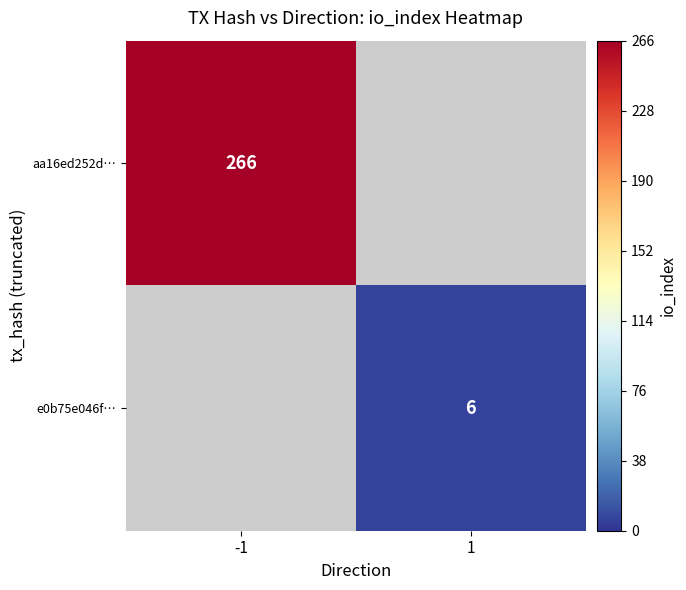

At which category does the chart reach its peak across all series?

-1